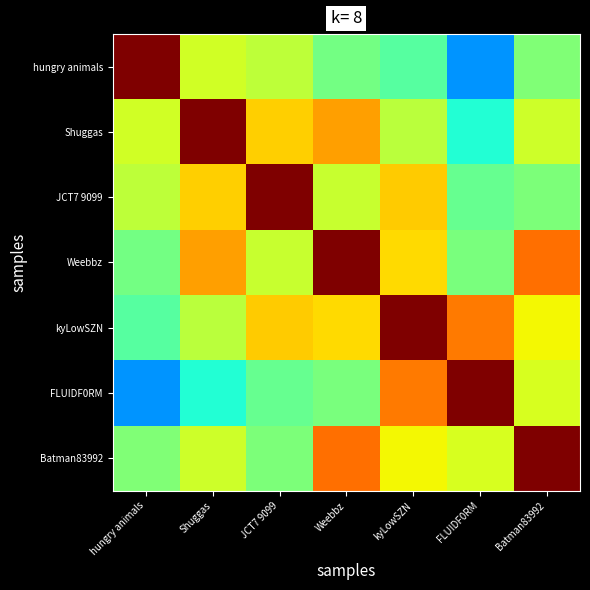

Reading left to right, extract all data points from this chart.

hungry animals: hungry animals=1.0	Shuggas=0.6	JCT7 9099=0.6	Weebbz=0.5	kyLowSZN=0.5	FLUIDF0RM=0.3	Batman83992=0.5
Shuggas: hungry animals=0.6	Shuggas=1.0	JCT7 9099=0.7	Weebbz=0.7	kyLowSZN=0.6	FLUIDF0RM=0.4	Batman83992=0.6
JCT7 9099: hungry animals=0.6	Shuggas=0.7	JCT7 9099=1.0	Weebbz=0.6	kyLowSZN=0.7	FLUIDF0RM=0.5	Batman83992=0.5
Weebbz: hungry animals=0.5	Shuggas=0.7	JCT7 9099=0.6	Weebbz=1.0	kyLowSZN=0.7	FLUIDF0RM=0.5	Batman83992=0.8
kyLowSZN: hungry animals=0.5	Shuggas=0.6	JCT7 9099=0.7	Weebbz=0.7	kyLowSZN=1.0	FLUIDF0RM=0.8	Batman83992=0.6
FLUIDF0RM: hungry animals=0.3	Shuggas=0.4	JCT7 9099=0.5	Weebbz=0.5	kyLowSZN=0.8	FLUIDF0RM=1.0	Batman83992=0.6
Batman83992: hungry animals=0.5	Shuggas=0.6	JCT7 9099=0.5	Weebbz=0.8	kyLowSZN=0.6	FLUIDF0RM=0.6	Batman83992=1.0